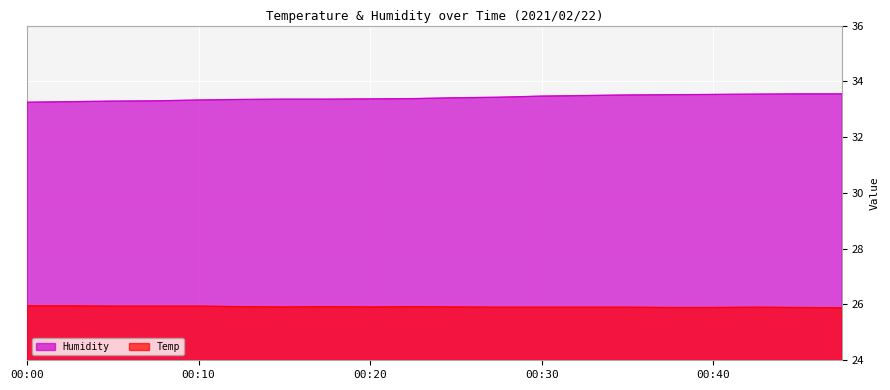

Count the Temp values in the range 25 to 26.

20